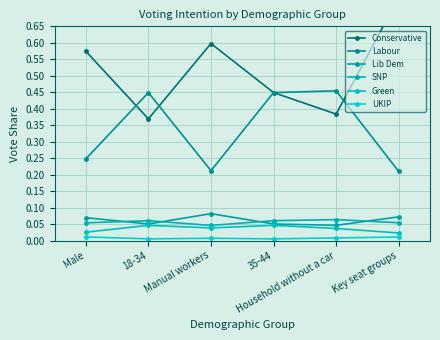

What is the spread (max minus min) of values at Key seat groups?

0.7